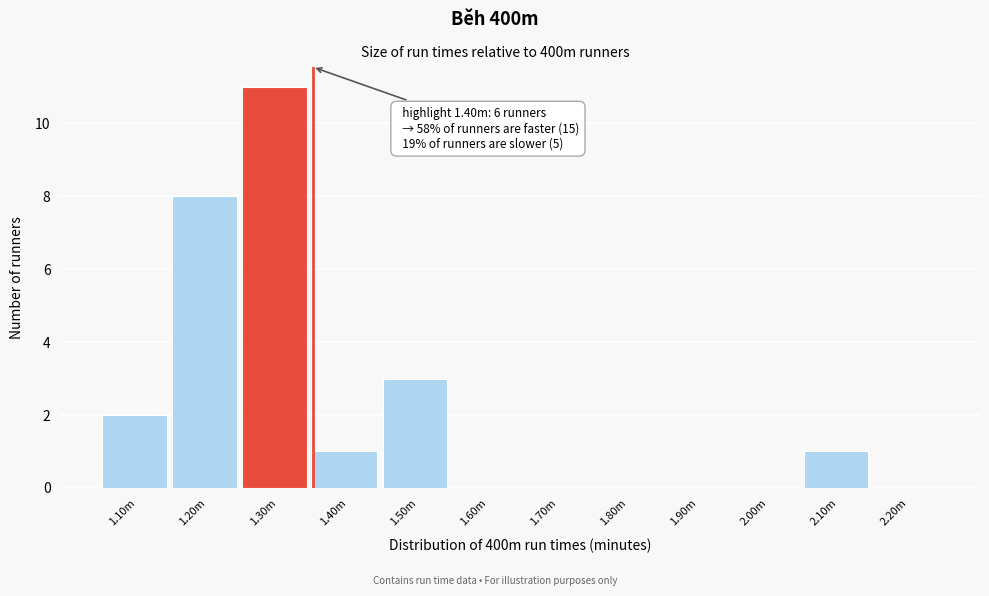

Reading left to right, transcribe all the data shown in this chart.

1.10m=2	1.20m=8	1.30m=11	1.40m=1	1.50m=3	1.60m=0	1.70m=0	1.80m=0	1.90m=0	2.00m=0	2.10m=1	2.20m=0